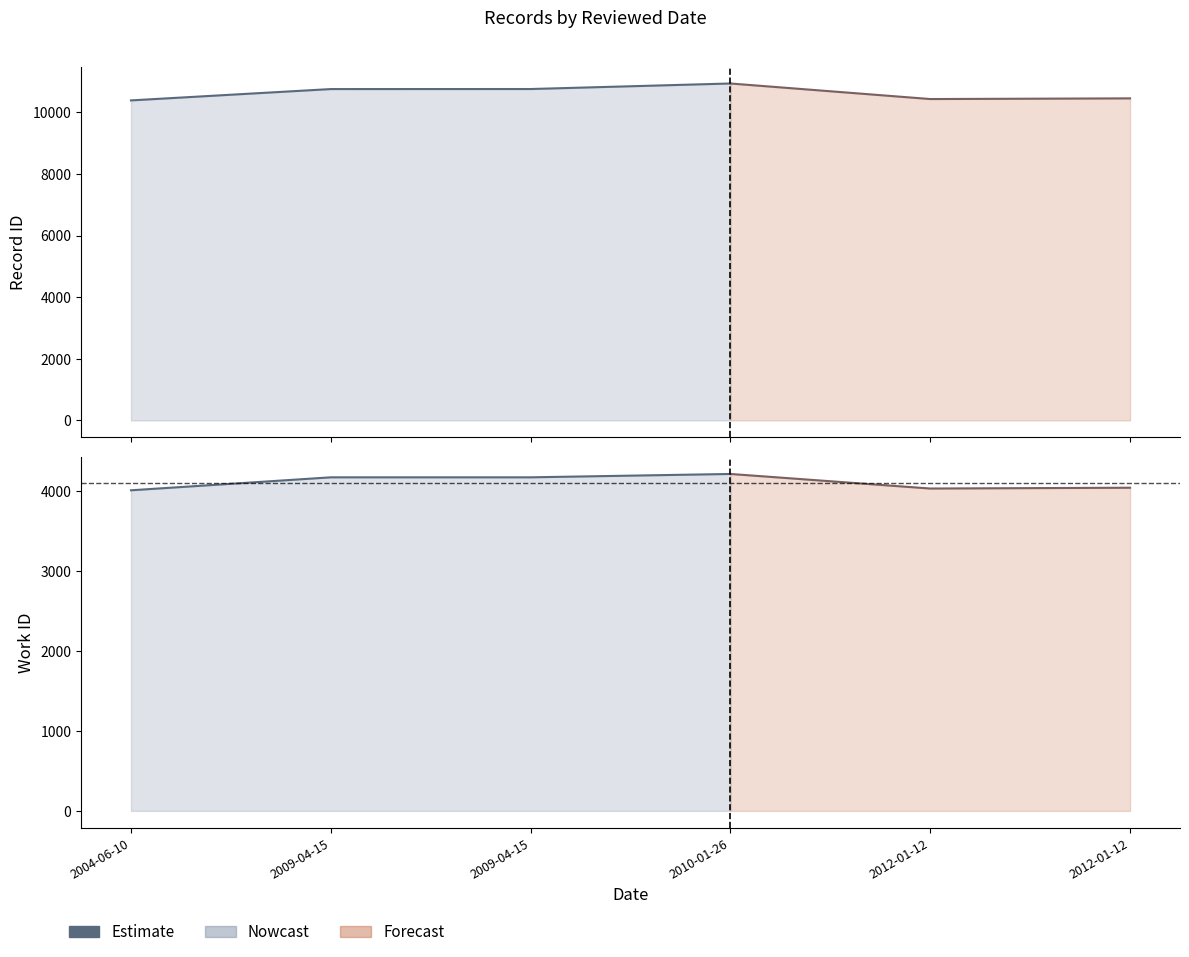

Is it true that the value at 2004-06-10 is 4006?

True